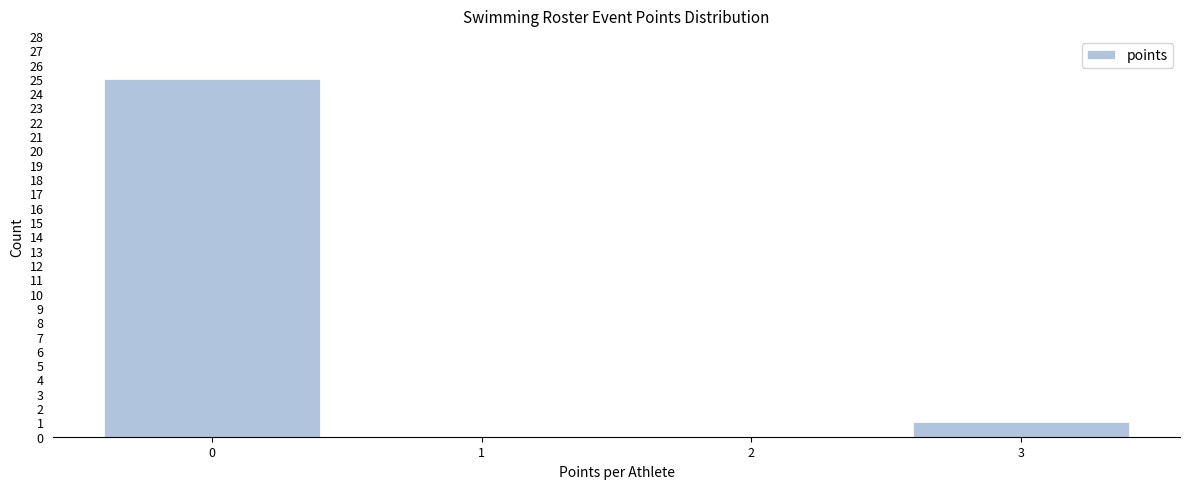

Reading left to right, what are all the values shown in this chart?

0=25	1=0	2=0	3=1